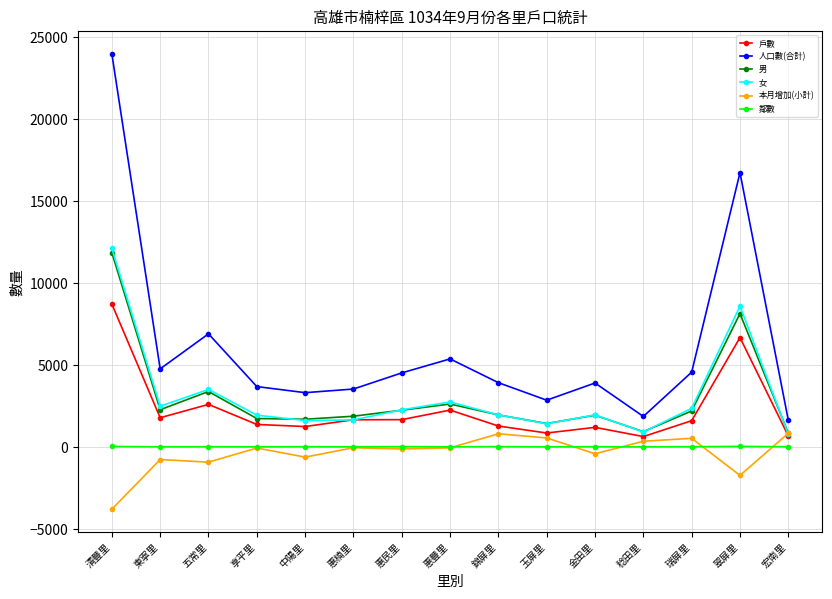

What are all the series names shown in the legend?

戶數, 人口數(合計), 男, 女, 本月增加(小計), 鄰數